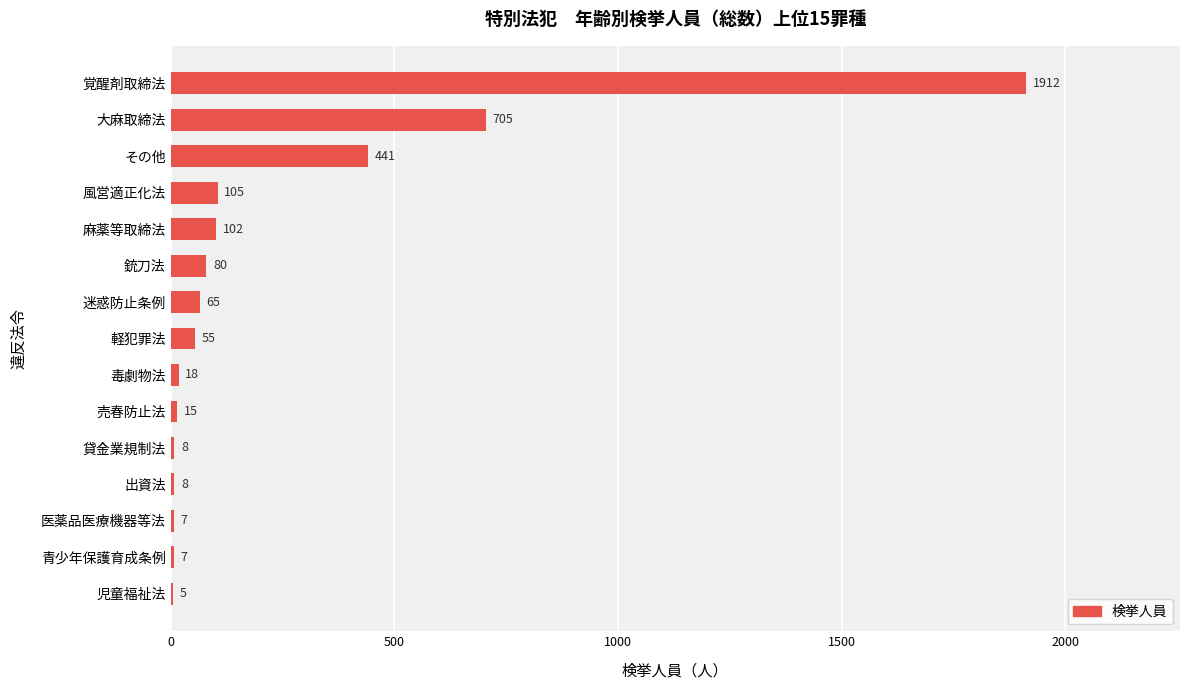

What is the maximum value shown in the chart?

1912